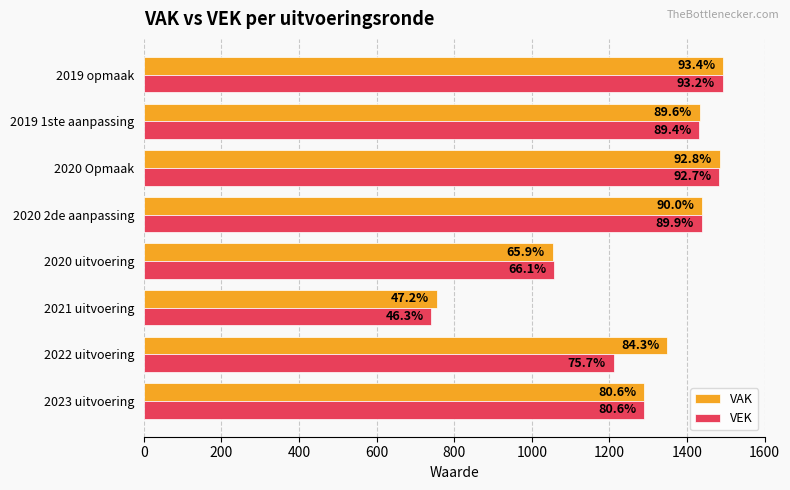

What is the difference between the second highest and second lowest values in the VEK series?

426